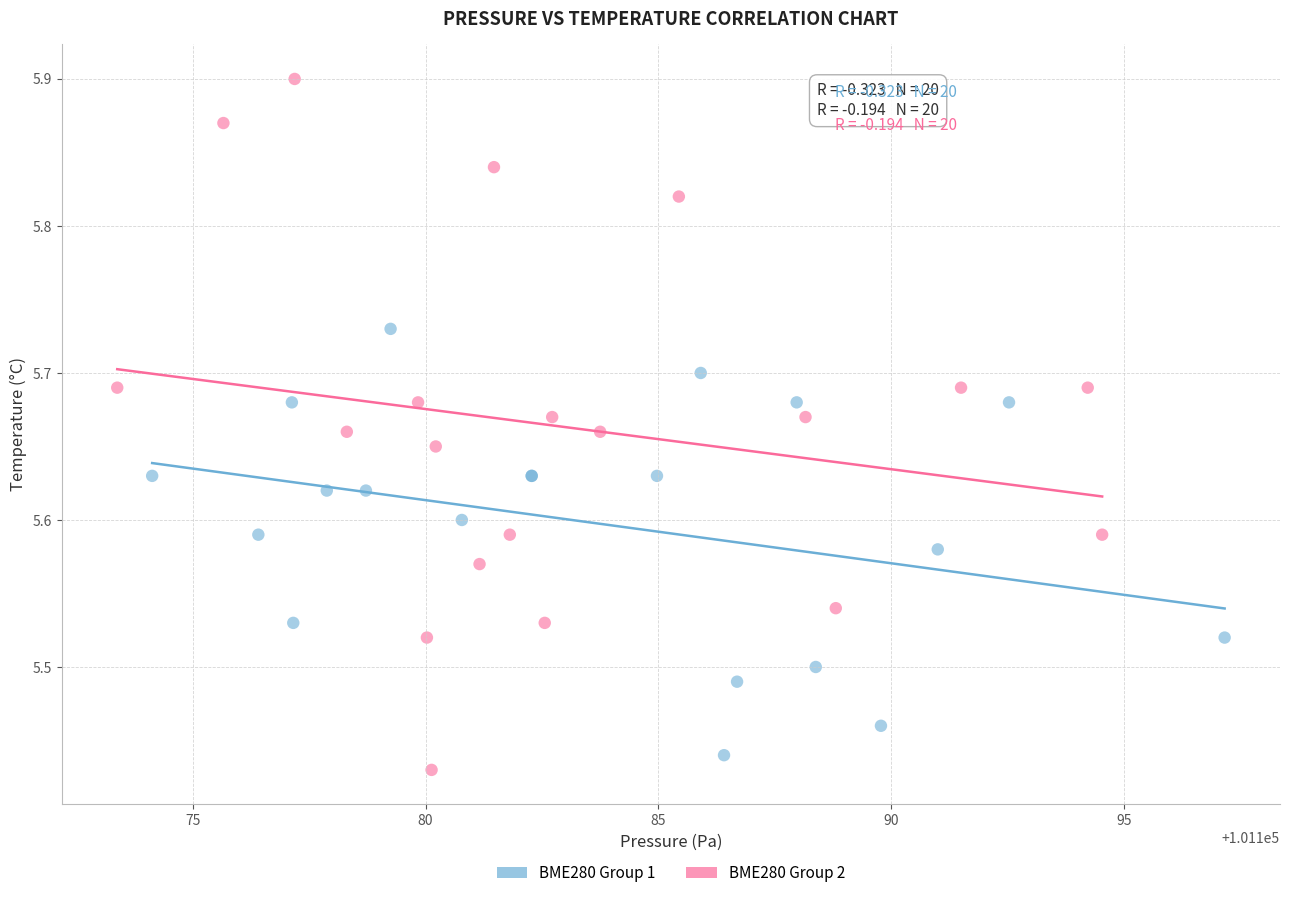

Which series reaches the maximum Y coordinate?

BME280 Group 2